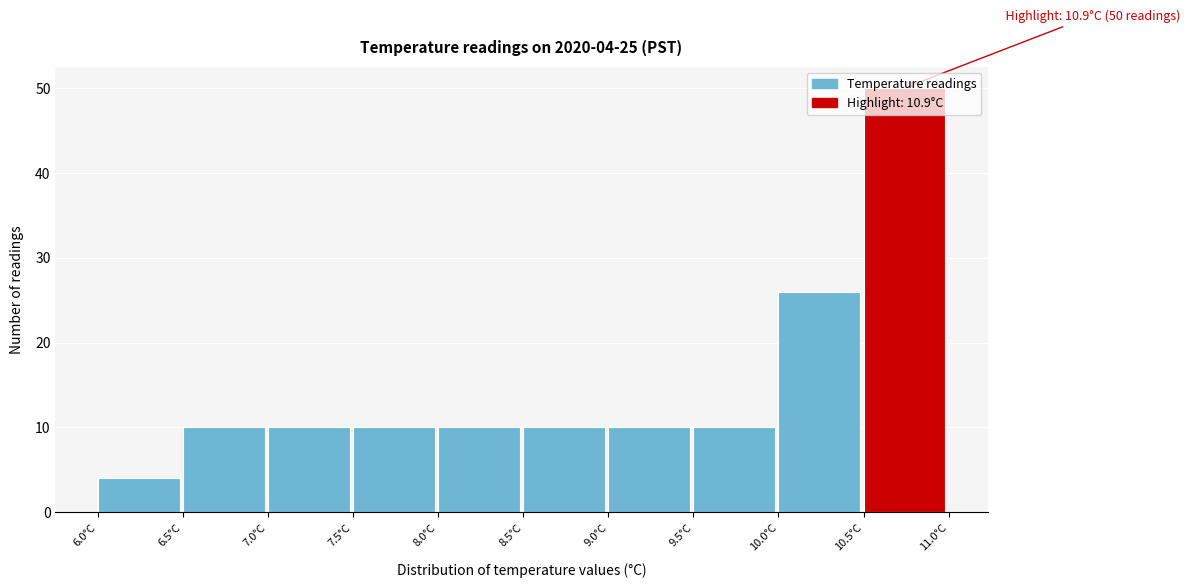

Over which range of the x-axis is the bar tallest?

10.5 to 11.0